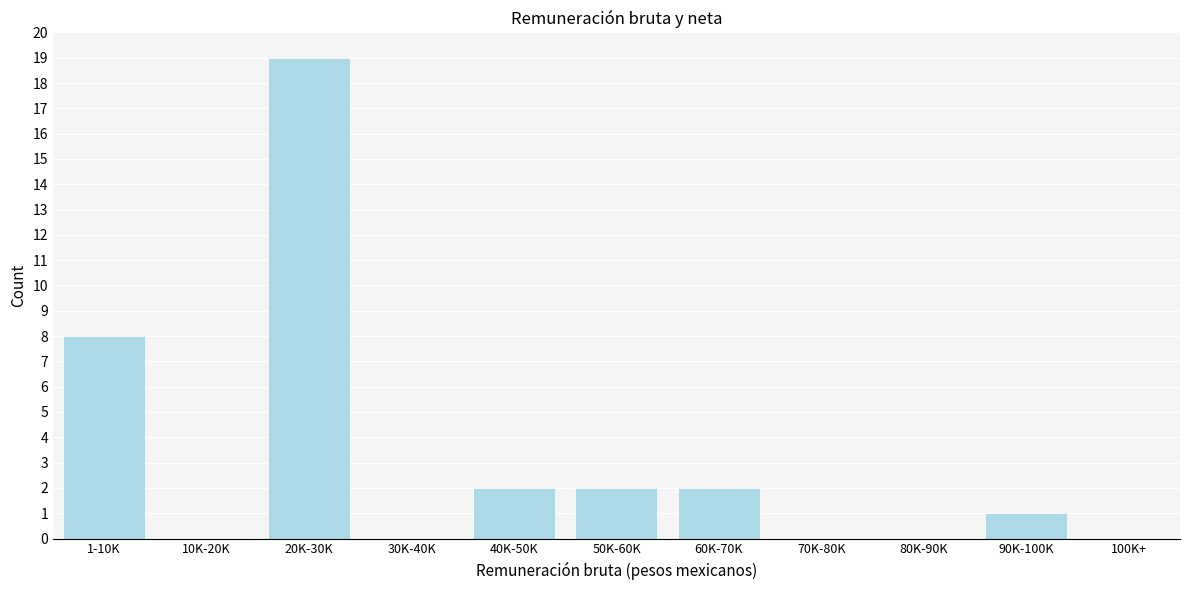

Reading left to right, what are all the values shown in this chart?

1-10K=8	10K-20K=0	20K-30K=19	30K-40K=0	40K-50K=2	50K-60K=2	60K-70K=2	70K-80K=0	80K-90K=0	90K-100K=1	100K+=0